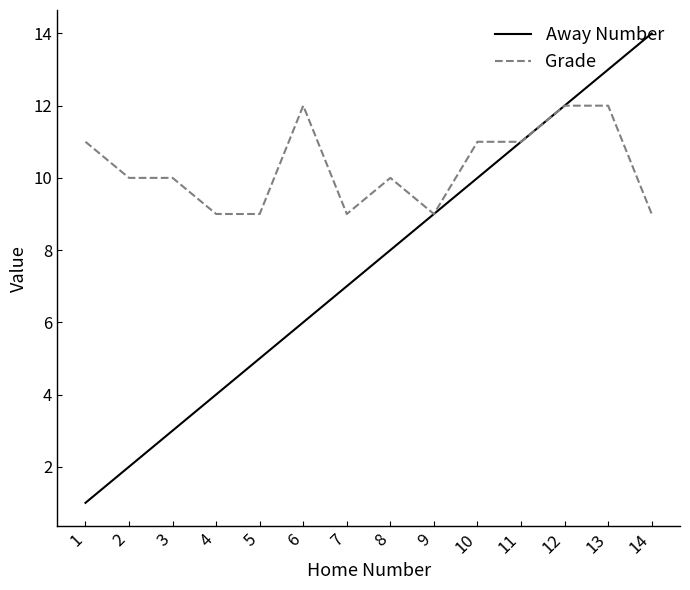

Is the value of Grade at 5 greater than the value of Away Number at 12?

No